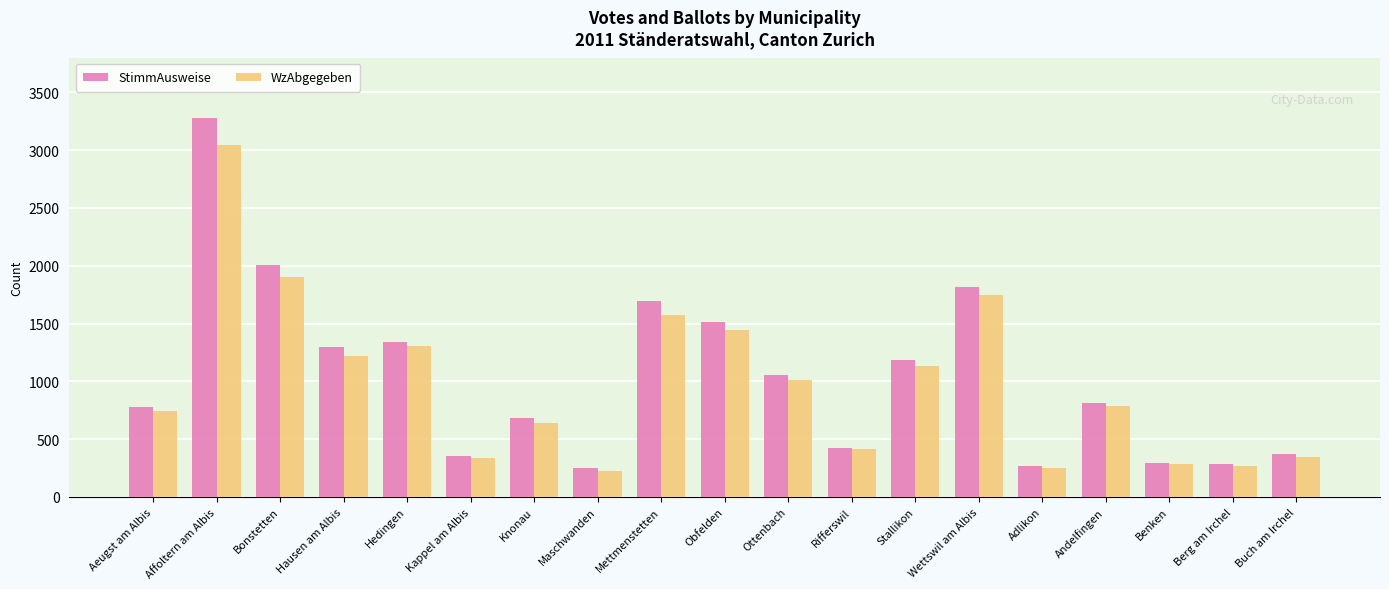

Rank the series at Obfelden from lowest to highest value.

WzAbgegeben, StimmAusweise